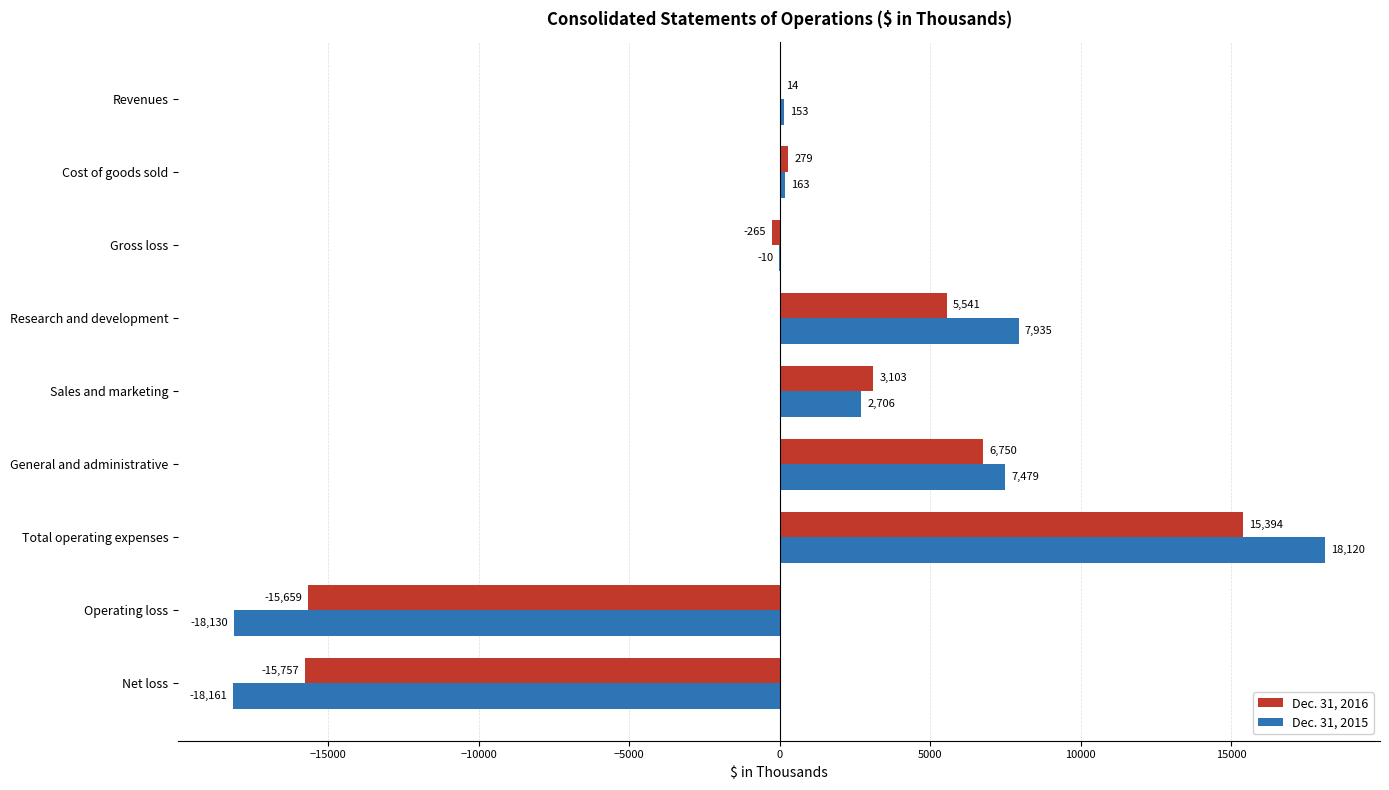

Which series has the largest total across all categories?

Dec. 31, 2015